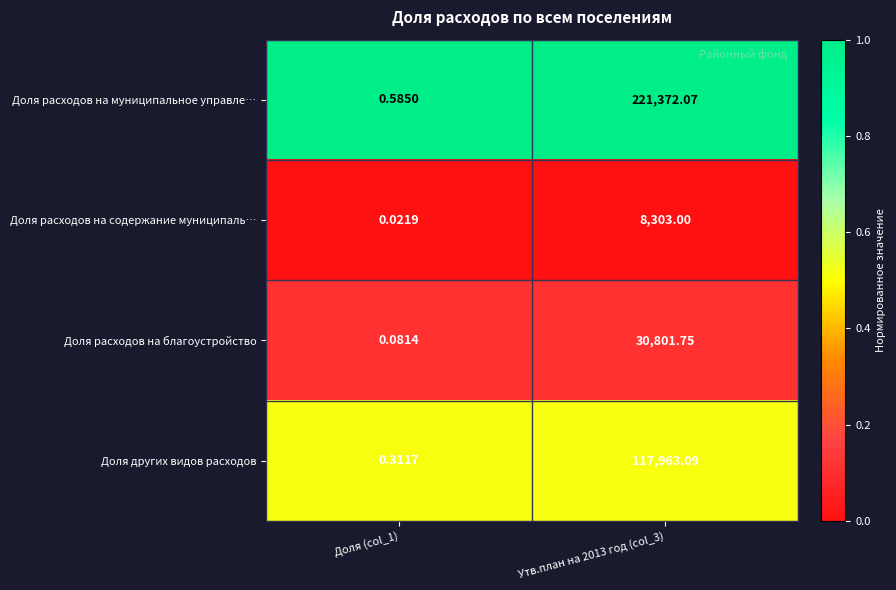

List the series in order of their peak value, highest first.

Доля расходов на муниципальное управле…, Доля других видов расходов, Доля расходов на благоустройство, Доля расходов на содержание муниципаль…